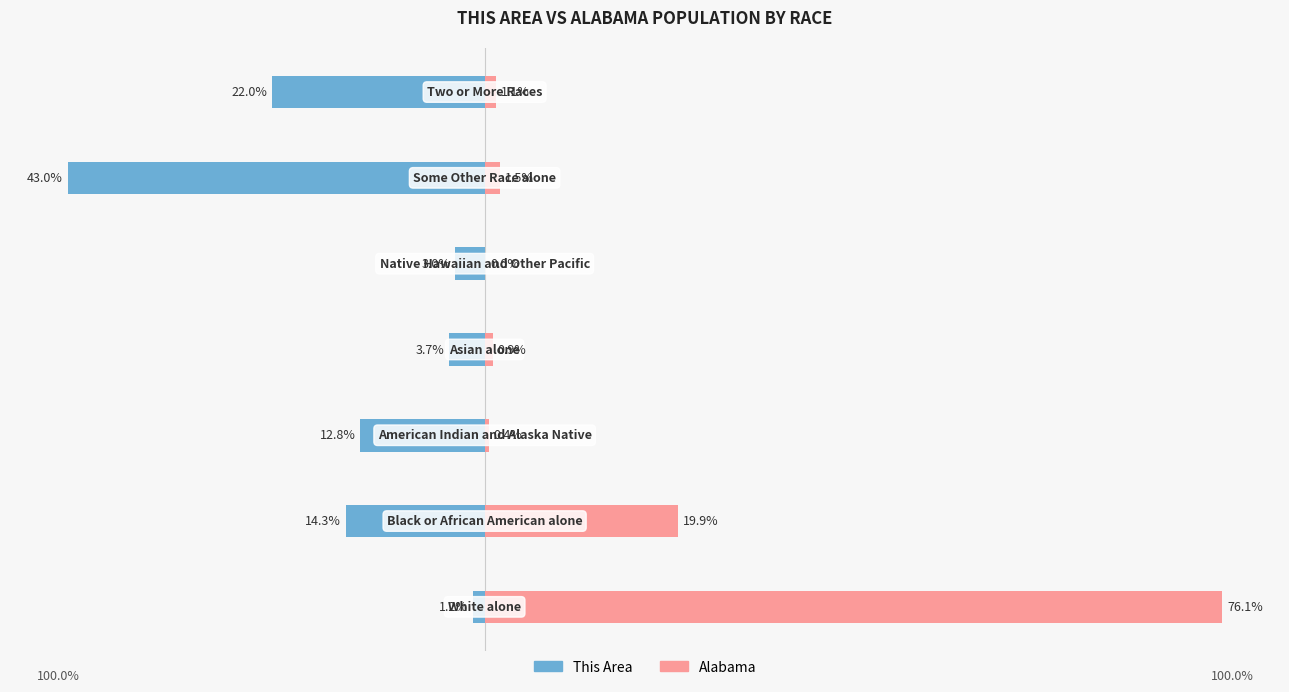

What is the highest value of the This Area series?

-1.2